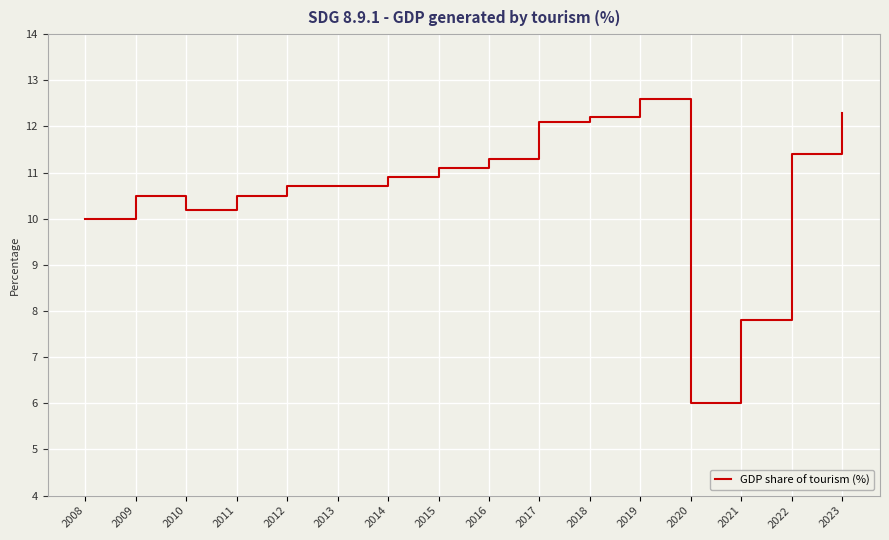

What is the greatest value displayed?

12.6